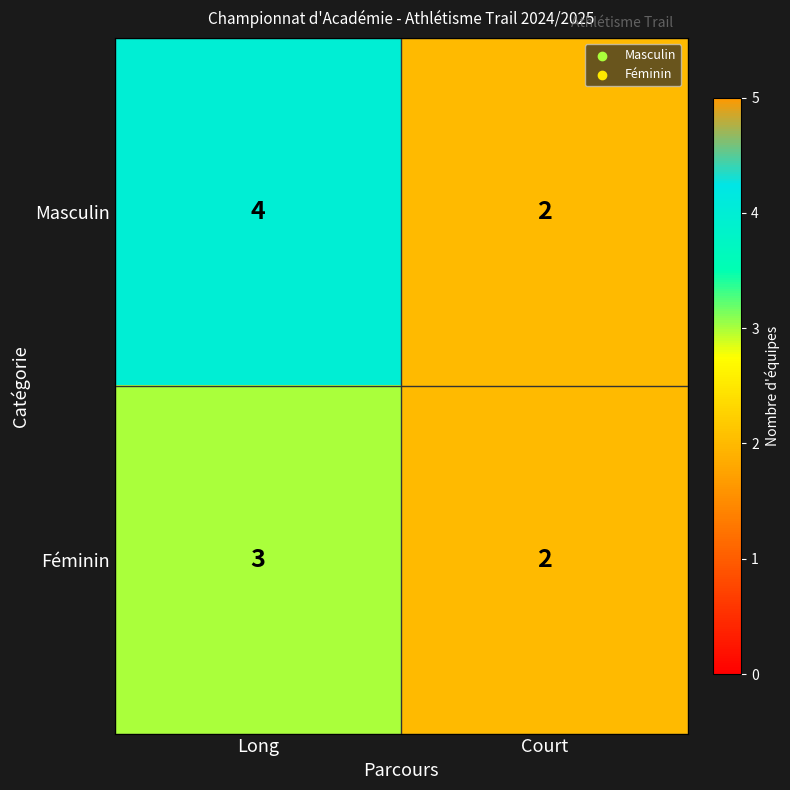

The value of Féminin at Long is 3. True or false?

True